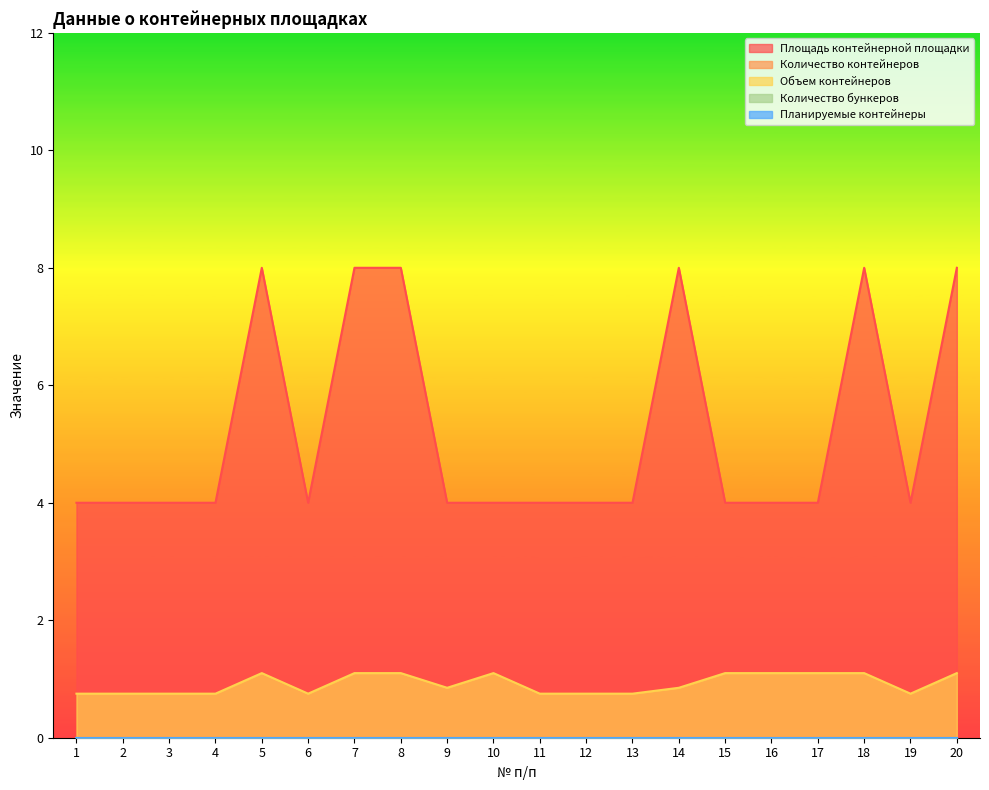

At which category is the sum across all series the highest?

5